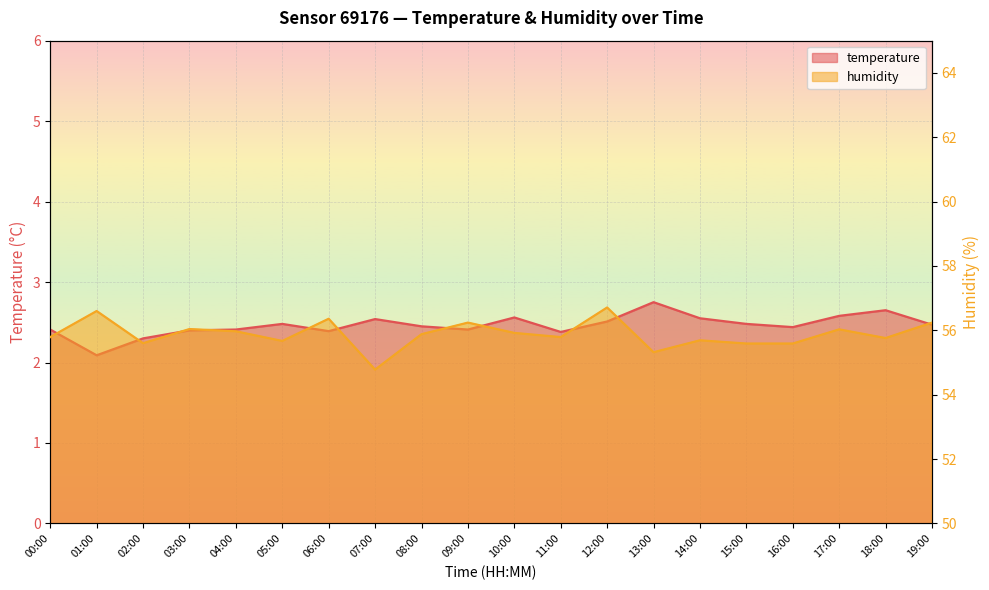

In humidity, how many points are higher than both neighbors (excluding endpoints)?

7